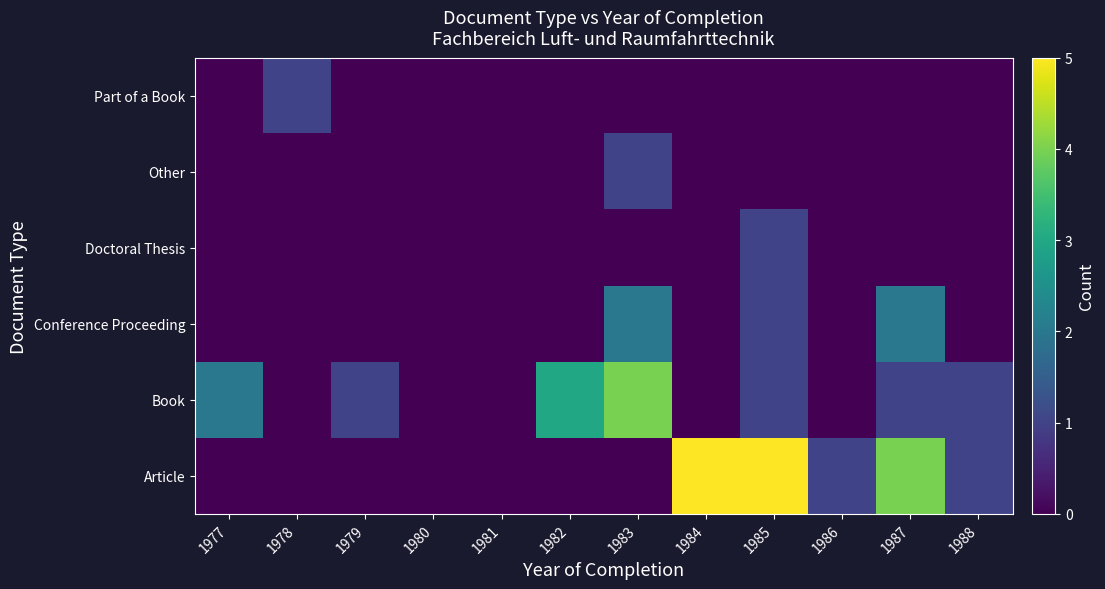

Reading left to right, transcribe all the data shown in this chart.

Article: 1977=0	1978=0	1979=0	1980=0	1981=0	1982=0	1983=0	1984=5	1985=5	1986=1	1987=4	1988=1
Book: 1977=2	1978=0	1979=1	1980=0	1981=0	1982=3	1983=4	1984=0	1985=1	1986=0	1987=1	1988=1
Conference Proceeding: 1977=0	1978=0	1979=0	1980=0	1981=0	1982=0	1983=2	1984=0	1985=1	1986=0	1987=2	1988=0
Doctoral Thesis: 1977=0	1978=0	1979=0	1980=0	1981=0	1982=0	1983=0	1984=0	1985=1	1986=0	1987=0	1988=0
Other: 1977=0	1978=0	1979=0	1980=0	1981=0	1982=0	1983=1	1984=0	1985=0	1986=0	1987=0	1988=0
Part of a Book: 1977=0	1978=1	1979=0	1980=0	1981=0	1982=0	1983=0	1984=0	1985=0	1986=0	1987=0	1988=0